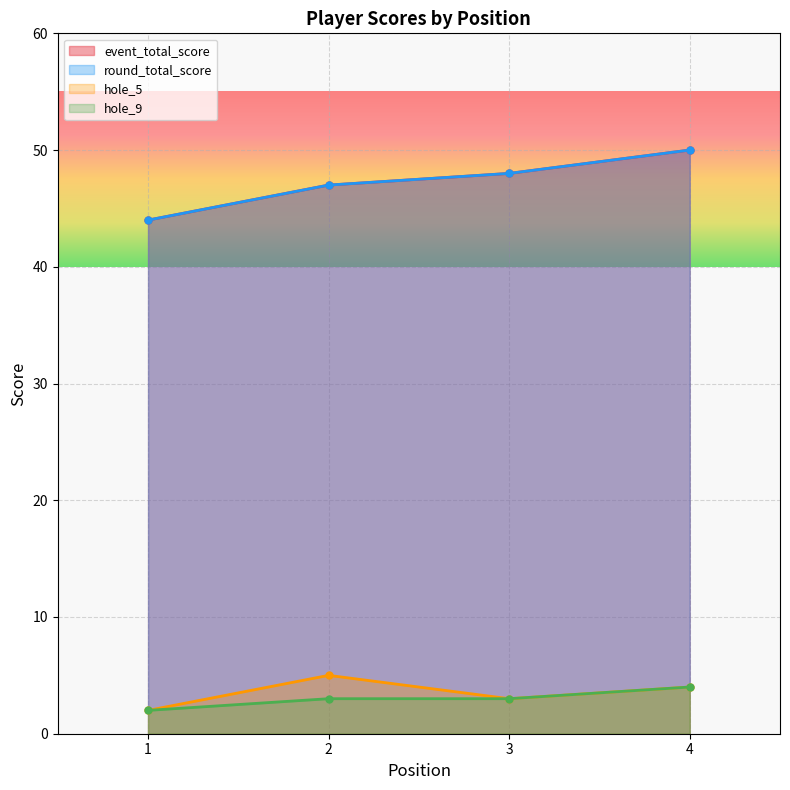

Is the value of event_total_score at 3 greater than the value of hole_9 at 4?

Yes